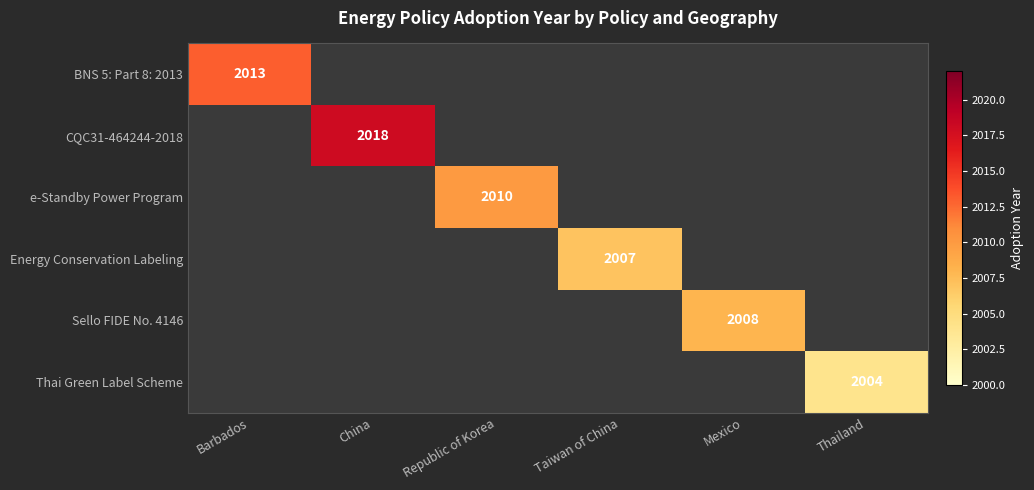

Is it true that Thai Green Label Scheme equals 2927 at Thailand?

False